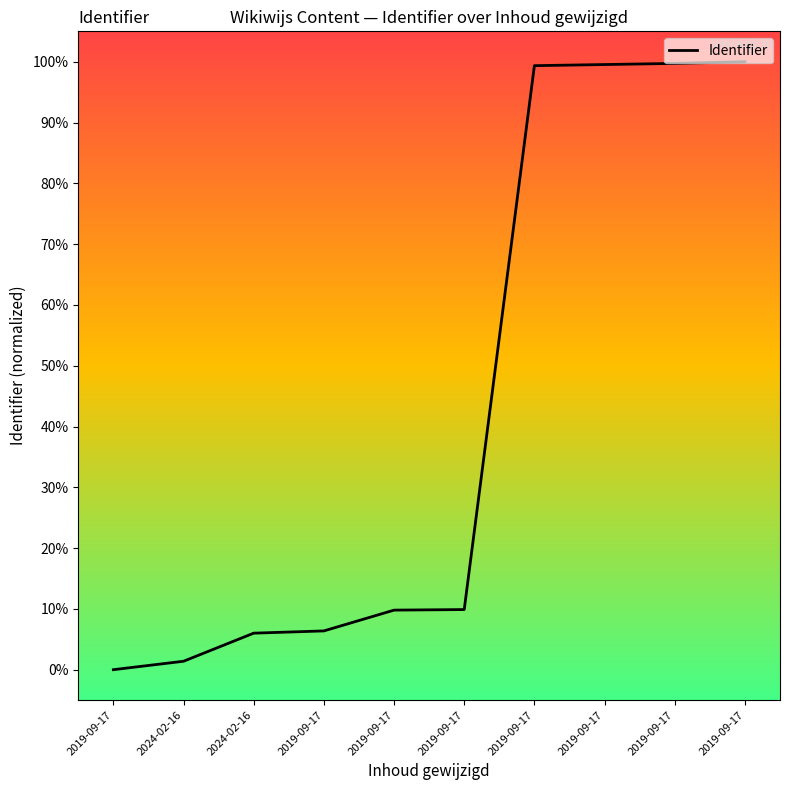

At which label does the data first exceed 9?

2019-09-17